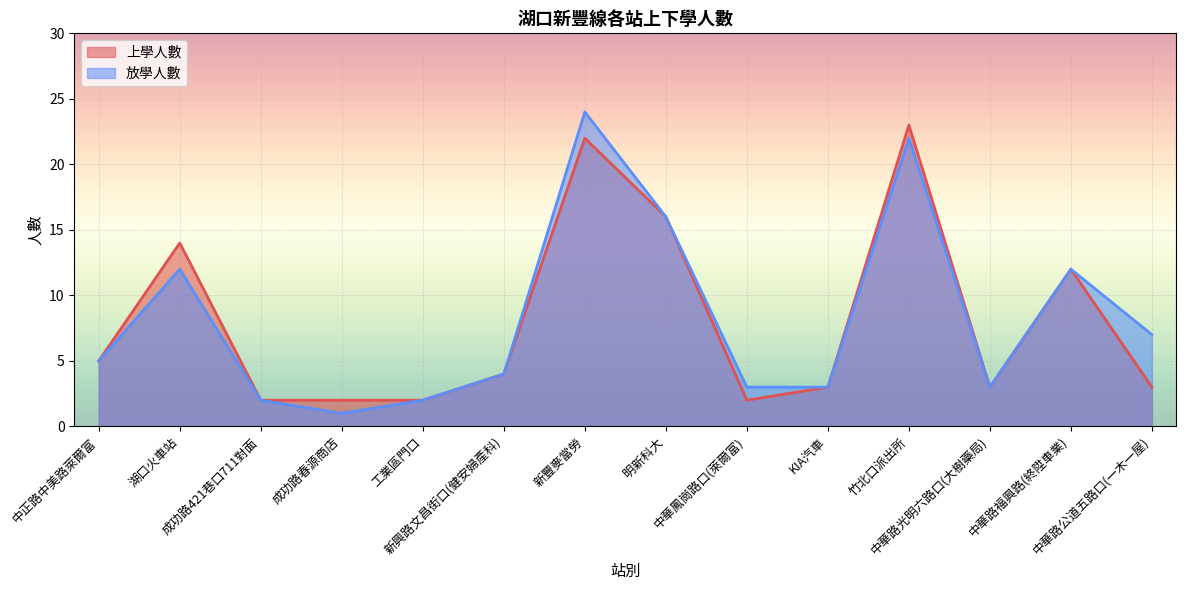

What is the sum of all 上學人數 values?

113